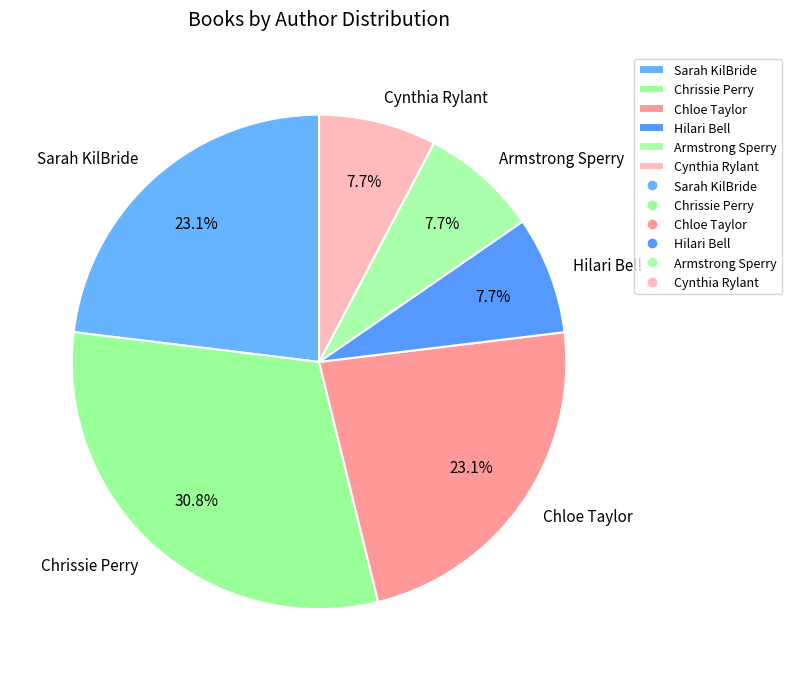

To the nearest percent, what portion does Armstrong Sperry represent?

8%